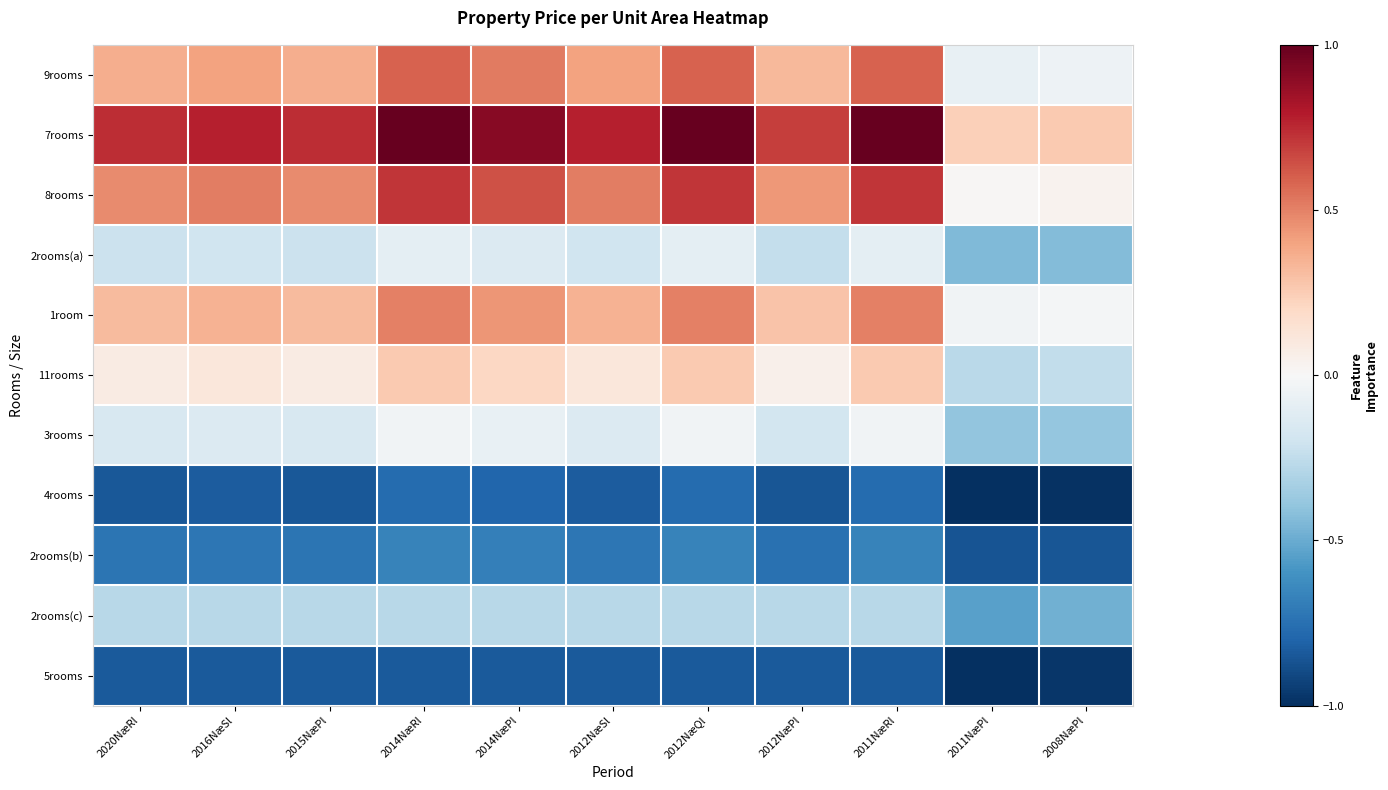

Reading right to left, transcribe all the data shown in this chart.

9rooms: 2008NæPl=-0.0	2011NæPl=-0.1	2011NæRl=0.6	2012NæPl=0.3	2012NæQl=0.6	2012NæSl=0.4	2014NæPl=0.5	2014NæRl=0.6	2015NæPl=0.4	2016NæSl=0.4	2020NæRl=0.4
7rooms: 2008NæPl=0.3	2011NæPl=0.2	2011NæRl=1.0	2012NæPl=0.7	2012NæQl=1.0	2012NæSl=0.8	2014NæPl=0.9	2014NæRl=1.0	2015NæPl=0.7	2016NæSl=0.8	2020NæRl=0.7
8rooms: 2008NæPl=0.0	2011NæPl=0.0	2011NæRl=0.7	2012NæPl=0.4	2012NæQl=0.7	2012NæSl=0.5	2014NæPl=0.6	2014NæRl=0.7	2015NæPl=0.5	2016NæSl=0.5	2020NæRl=0.5
2rooms(a): 2008NæPl=-0.4	2011NæPl=-0.4	2011NæRl=-0.1	2012NæPl=-0.2	2012NæQl=-0.1	2012NæSl=-0.2	2014NæPl=-0.1	2014NæRl=-0.1	2015NæPl=-0.2	2016NæSl=-0.2	2020NæRl=-0.2
1room: 2008NæPl=-0.0	2011NæPl=-0.0	2011NæRl=0.5	2012NæPl=0.3	2012NæQl=0.5	2012NæSl=0.4	2014NæPl=0.4	2014NæRl=0.5	2015NæPl=0.3	2016NæSl=0.4	2020NæRl=0.3
11rooms: 2008NæPl=-0.2	2011NæPl=-0.3	2011NæRl=0.3	2012NæPl=0.1	2012NæQl=0.3	2012NæSl=0.1	2014NæPl=0.2	2014NæRl=0.3	2015NæPl=0.1	2016NæSl=0.1	2020NæRl=0.1
3rooms: 2008NæPl=-0.4	2011NæPl=-0.4	2011NæRl=-0.0	2012NæPl=-0.2	2012NæQl=-0.0	2012NæSl=-0.1	2014NæPl=-0.1	2014NæRl=-0.0	2015NæPl=-0.2	2016NæSl=-0.1	2020NæRl=-0.2
4rooms: 2008NæPl=-1.0	2011NæPl=-1.0	2011NæRl=-0.8	2012NæPl=-0.9	2012NæQl=-0.8	2012NæSl=-0.8	2014NæPl=-0.8	2014NæRl=-0.8	2015NæPl=-0.8	2016NæSl=-0.8	2020NæRl=-0.8
2rooms(b): 2008NæPl=-0.9	2011NæPl=-0.9	2011NæRl=-0.7	2012NæPl=-0.7	2012NæQl=-0.7	2012NæSl=-0.7	2014NæPl=-0.7	2014NæRl=-0.7	2015NæPl=-0.7	2016NæSl=-0.7	2020NæRl=-0.7
2rooms(c): 2008NæPl=-0.5	2011NæPl=-0.5	2011NæRl=-0.3	2012NæPl=-0.3	2012NæQl=-0.3	2012NæSl=-0.3	2014NæPl=-0.3	2014NæRl=-0.3	2015NæPl=-0.3	2016NæSl=-0.3	2020NæRl=-0.3
5rooms: 2008NæPl=-1.0	2011NæPl=-1.0	2011NæRl=-0.8	2012NæPl=-0.8	2012NæQl=-0.8	2012NæSl=-0.8	2014NæPl=-0.8	2014NæRl=-0.8	2015NæPl=-0.8	2016NæSl=-0.8	2020NæRl=-0.8